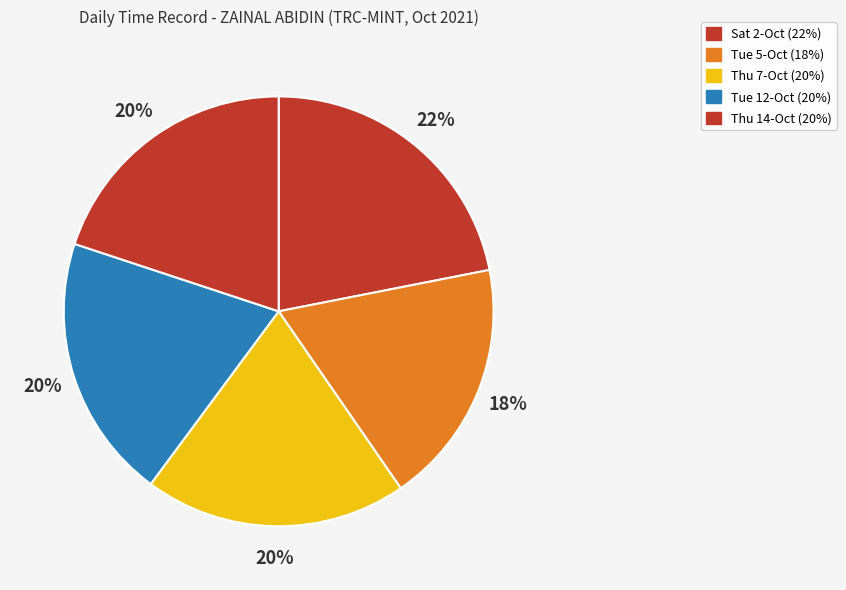

How many segments does this pie chart have?

5